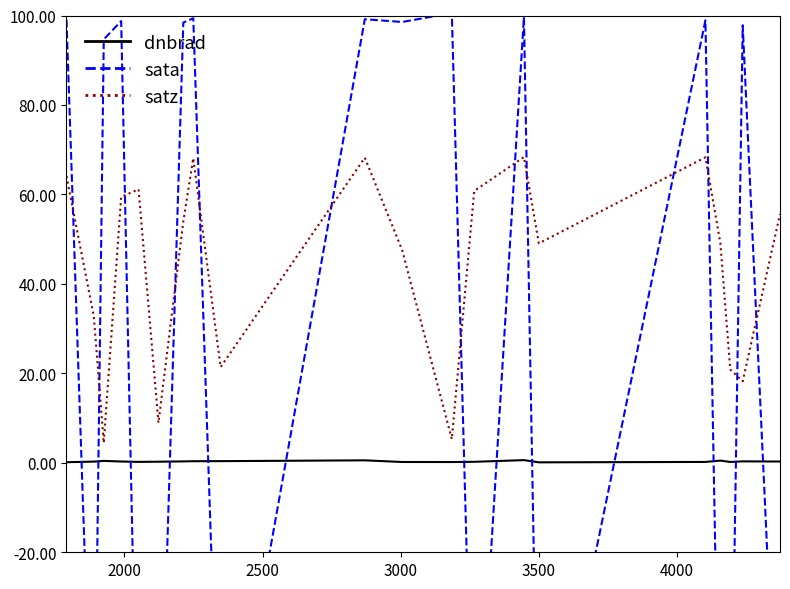

What is the lowest value of the satz series?

4.5